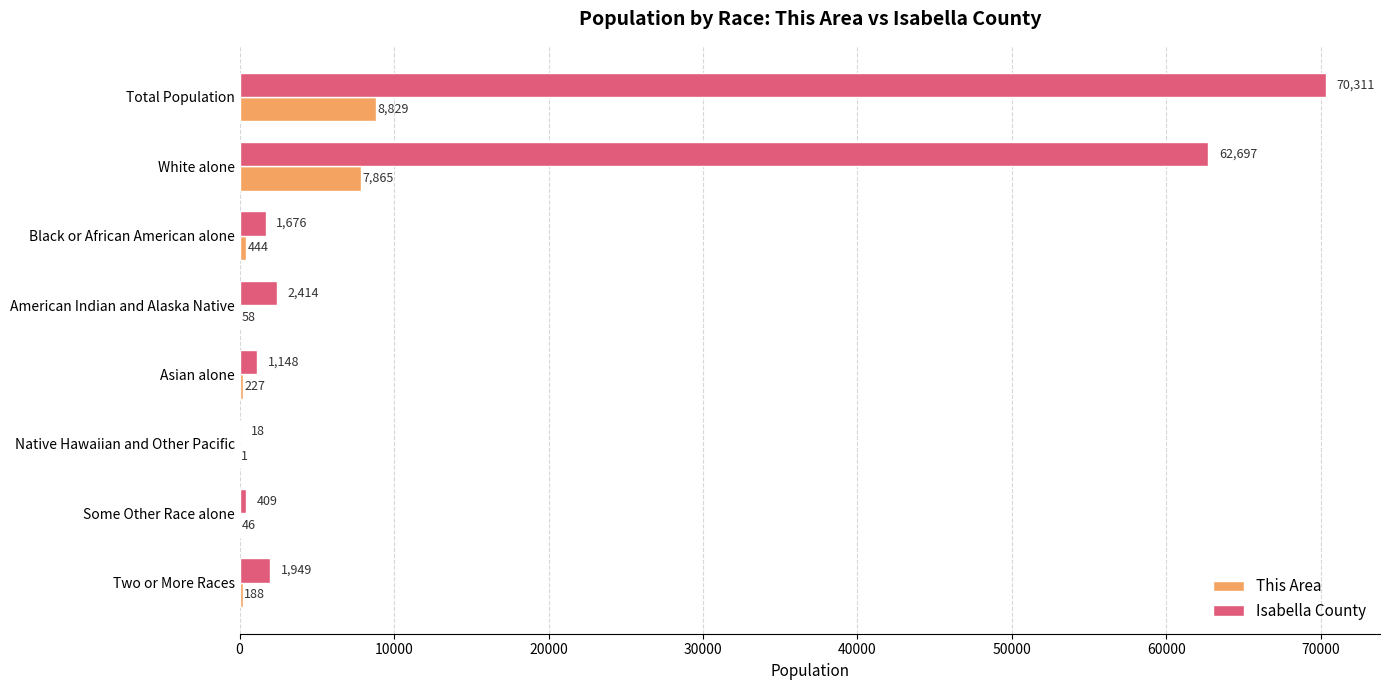

At which label is Isabella County closest to 35164?

White alone